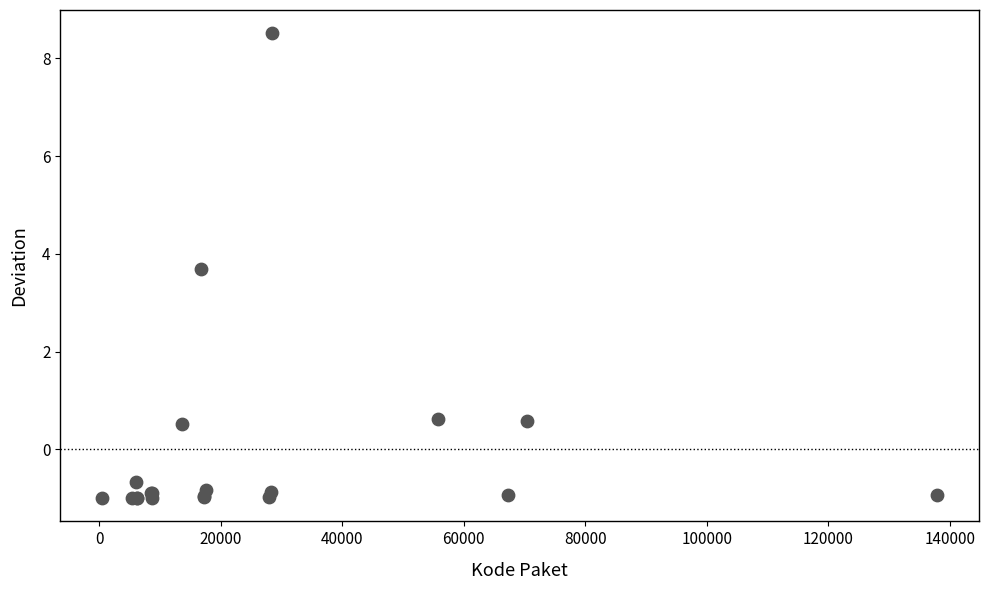

What Y value in the scatter plot is closest to 3?

3.7